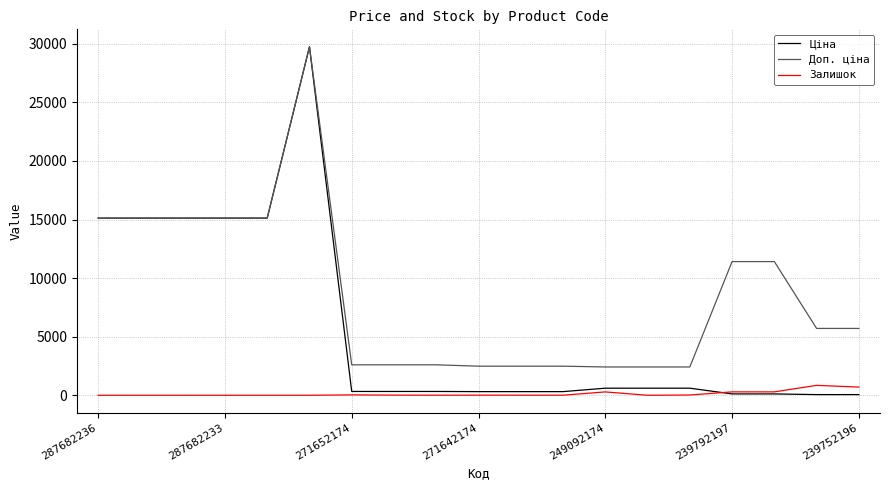

What is the maximum value for Залишок?

845.0